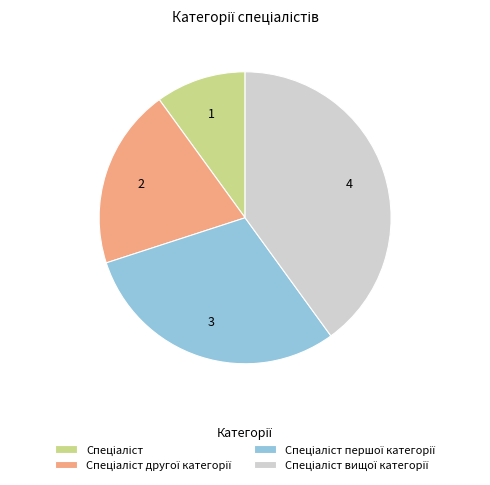

Is there any slice that represents more than half of the pie?

No